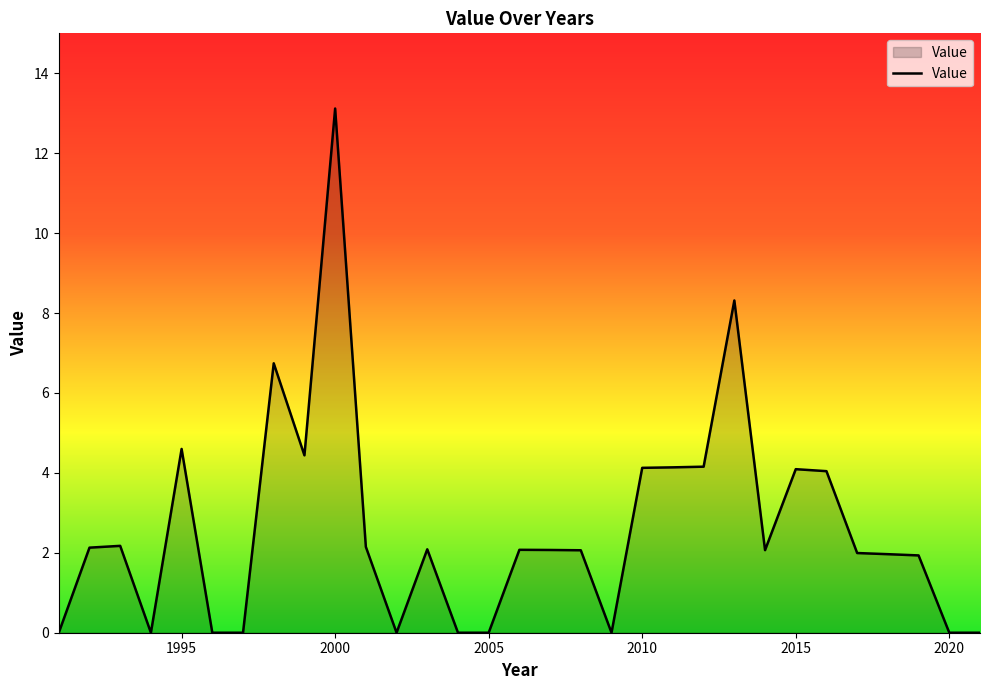

What is the greatest value displayed?

13.1